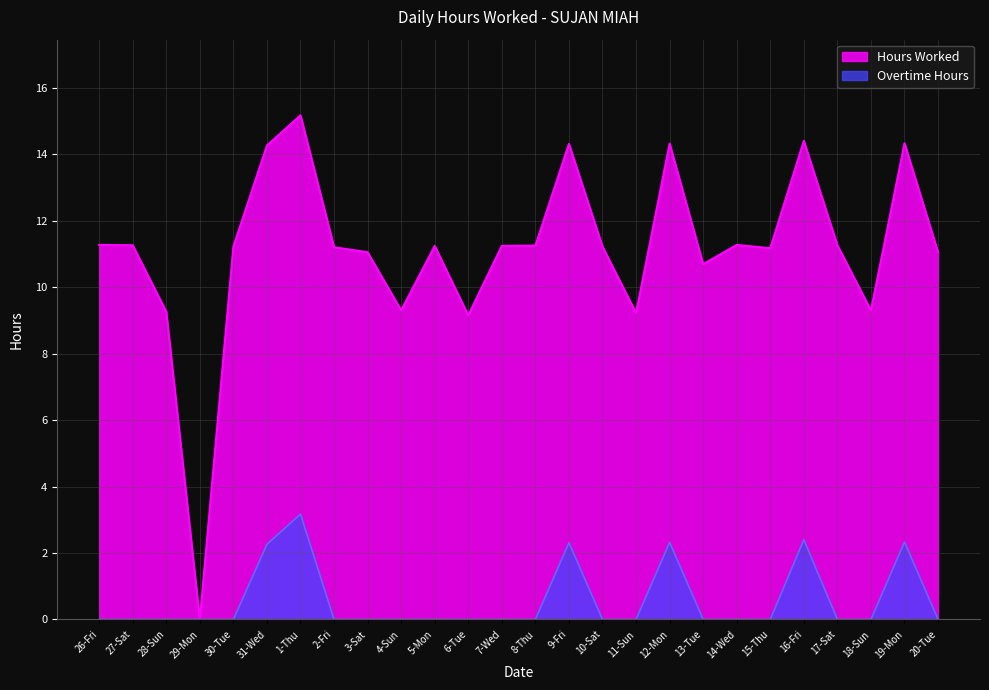

How many lines are shown in the chart?

2